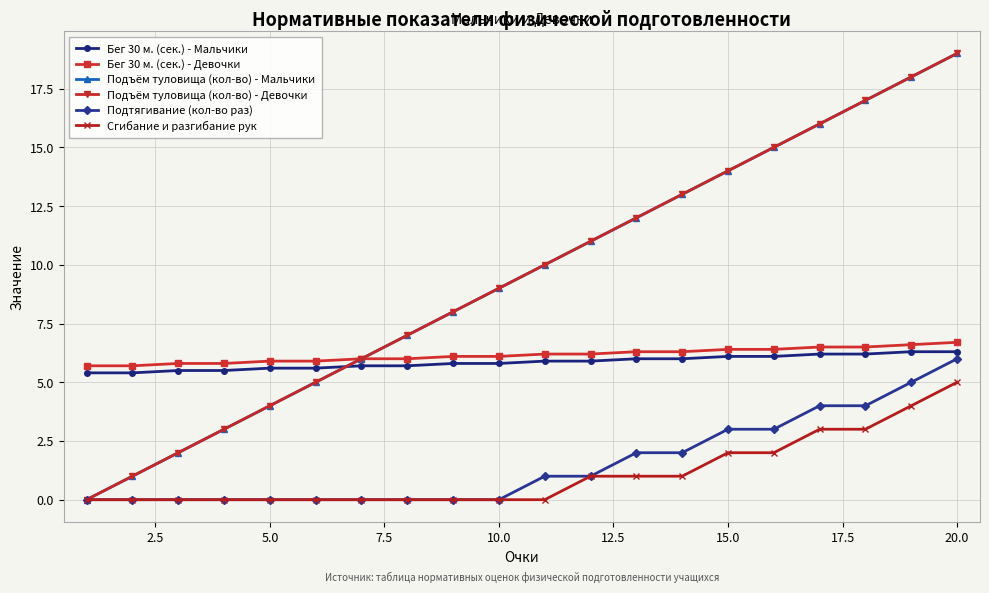

Does the chart have visible grid lines?

Yes